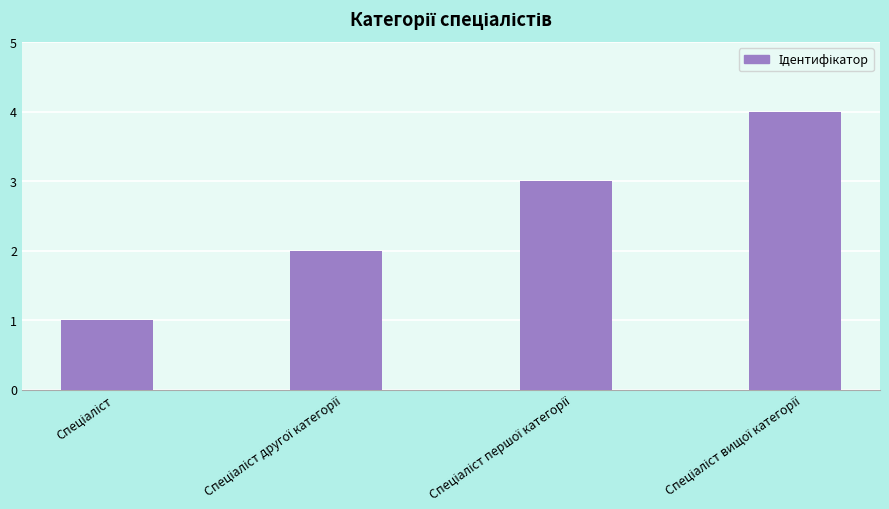

What is the difference between the maximum and minimum values?

3